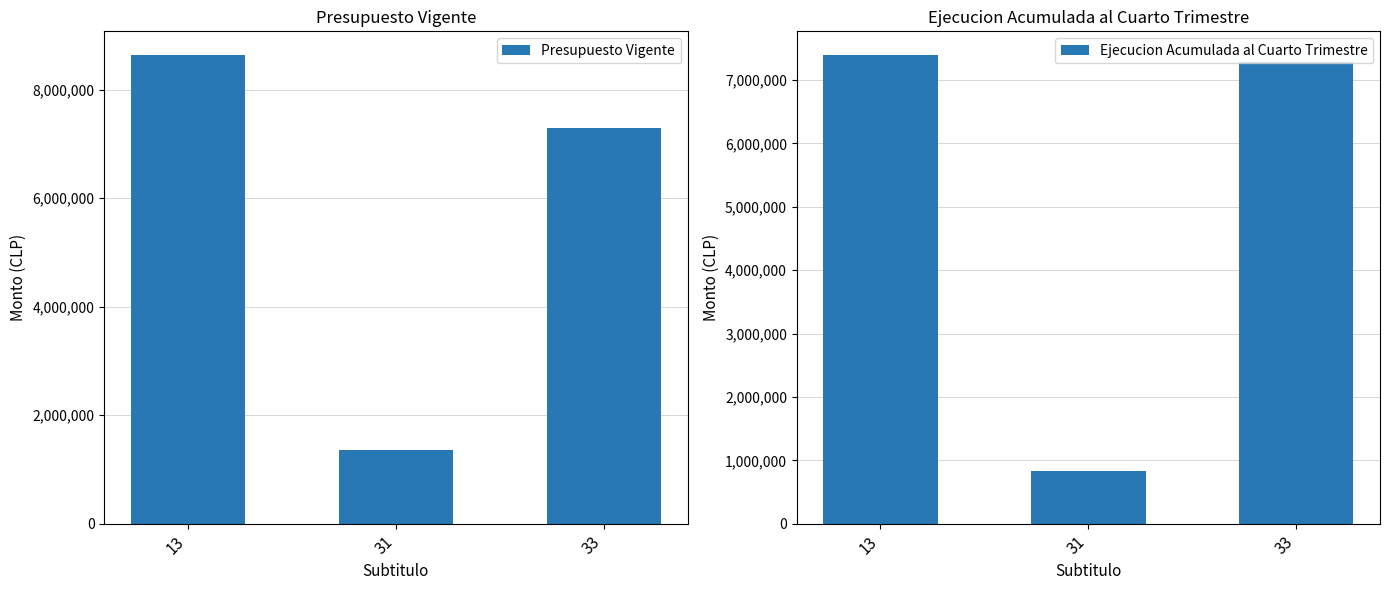

List the series in order of their overall mean, lowest first.

Ejecucion Acumulada al Cuarto Trimestre, Presupuesto Vigente